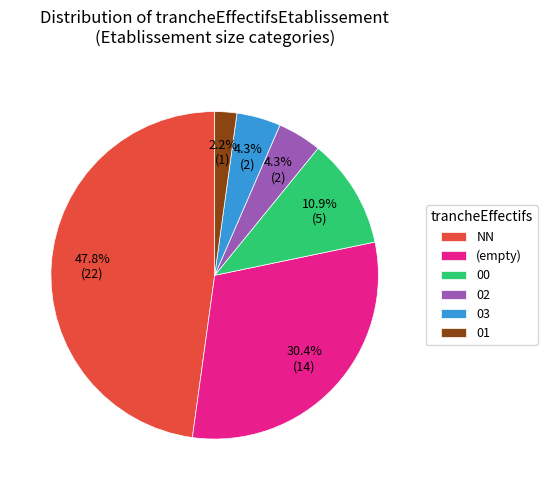

How many slices are in this pie chart?

6